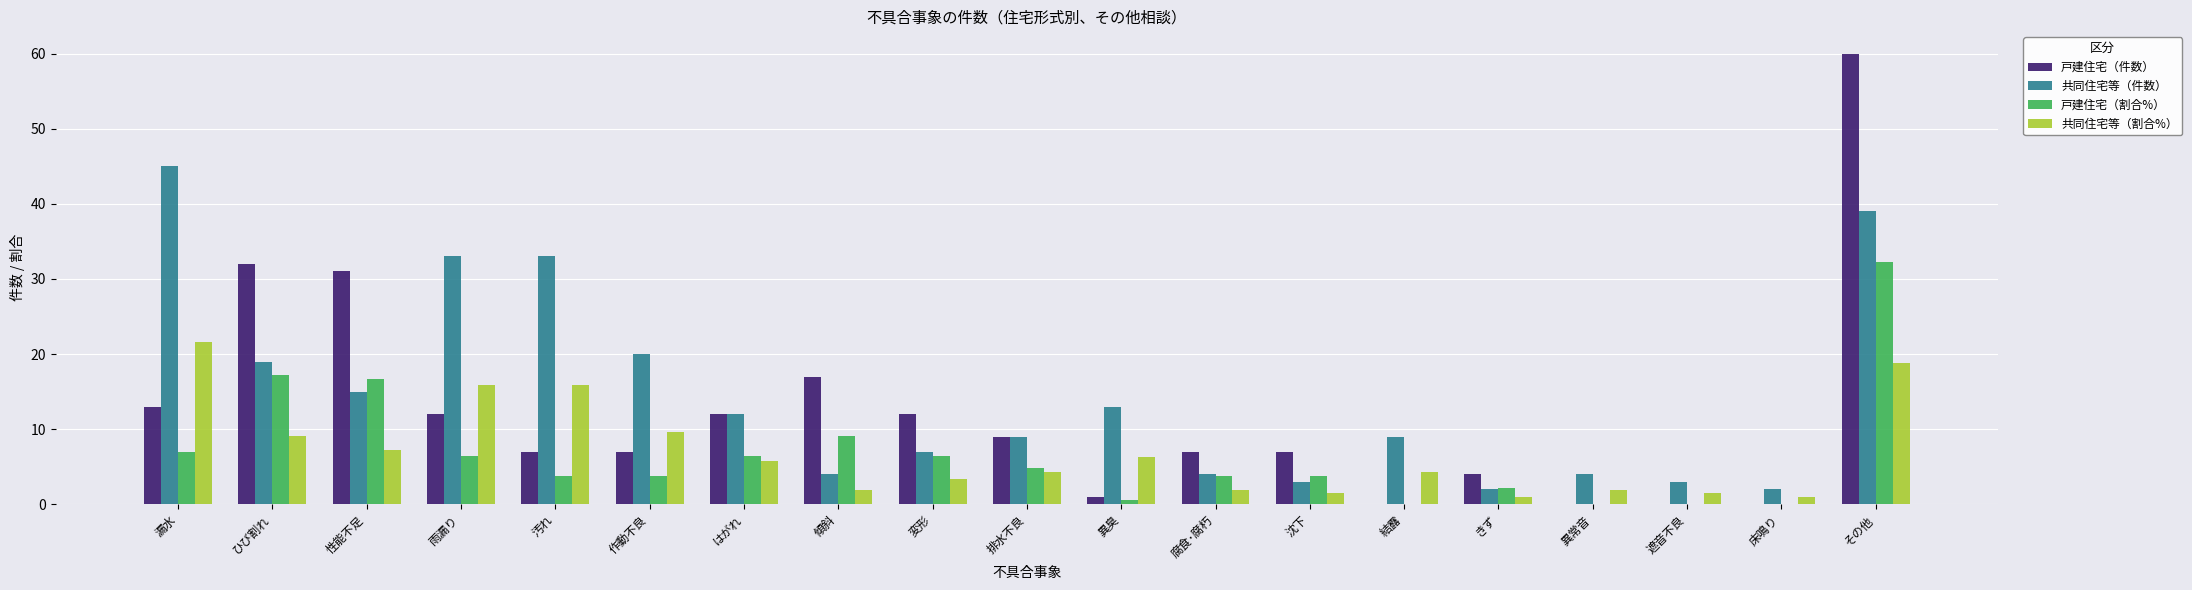

The value of 戸建住宅（件数） at 汚れ is 11.6. True or false?

False